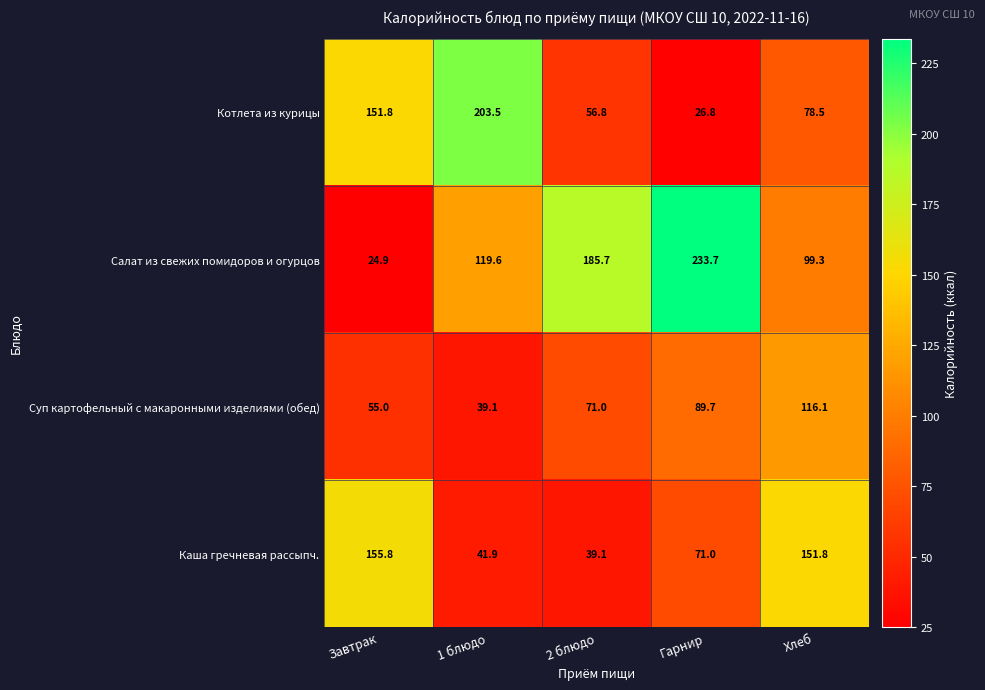

List the series in order of their overall mean, highest first.

Салат из свежих помидоров и огурцов, Котлета из курицы, Каша гречневая рассыпч., Суп картофельный с макаронными изделиями (обед)